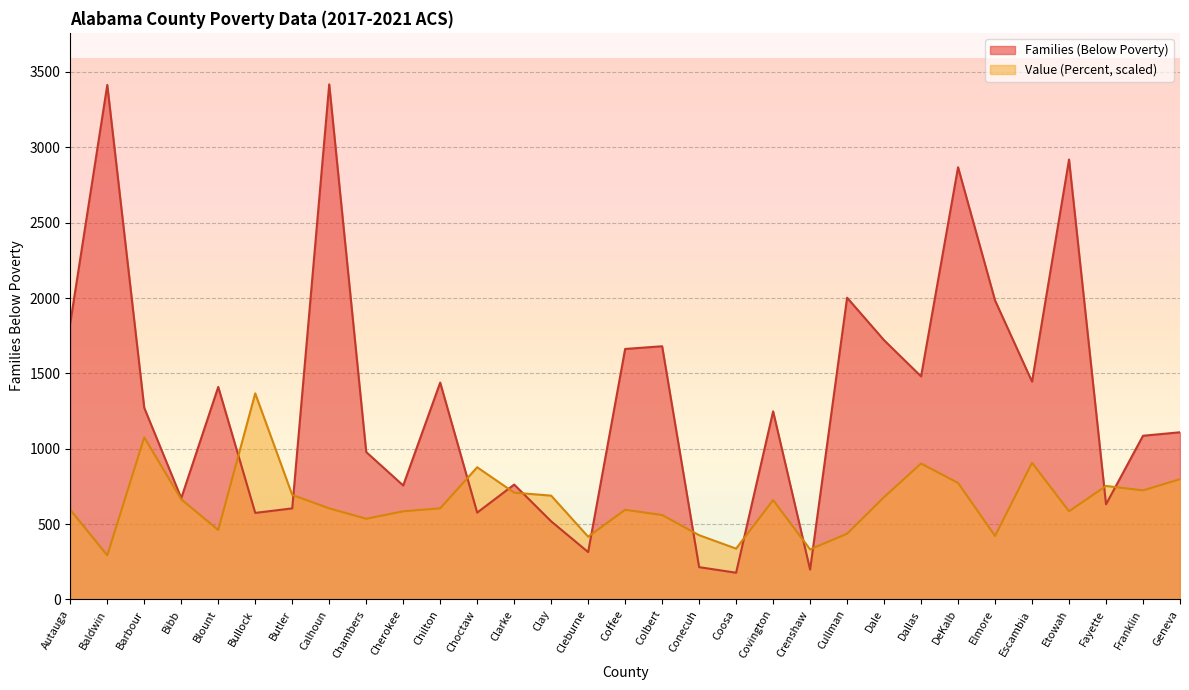

True or false: Families (Below Poverty) has more than 2 points higher than both neighbors.

True